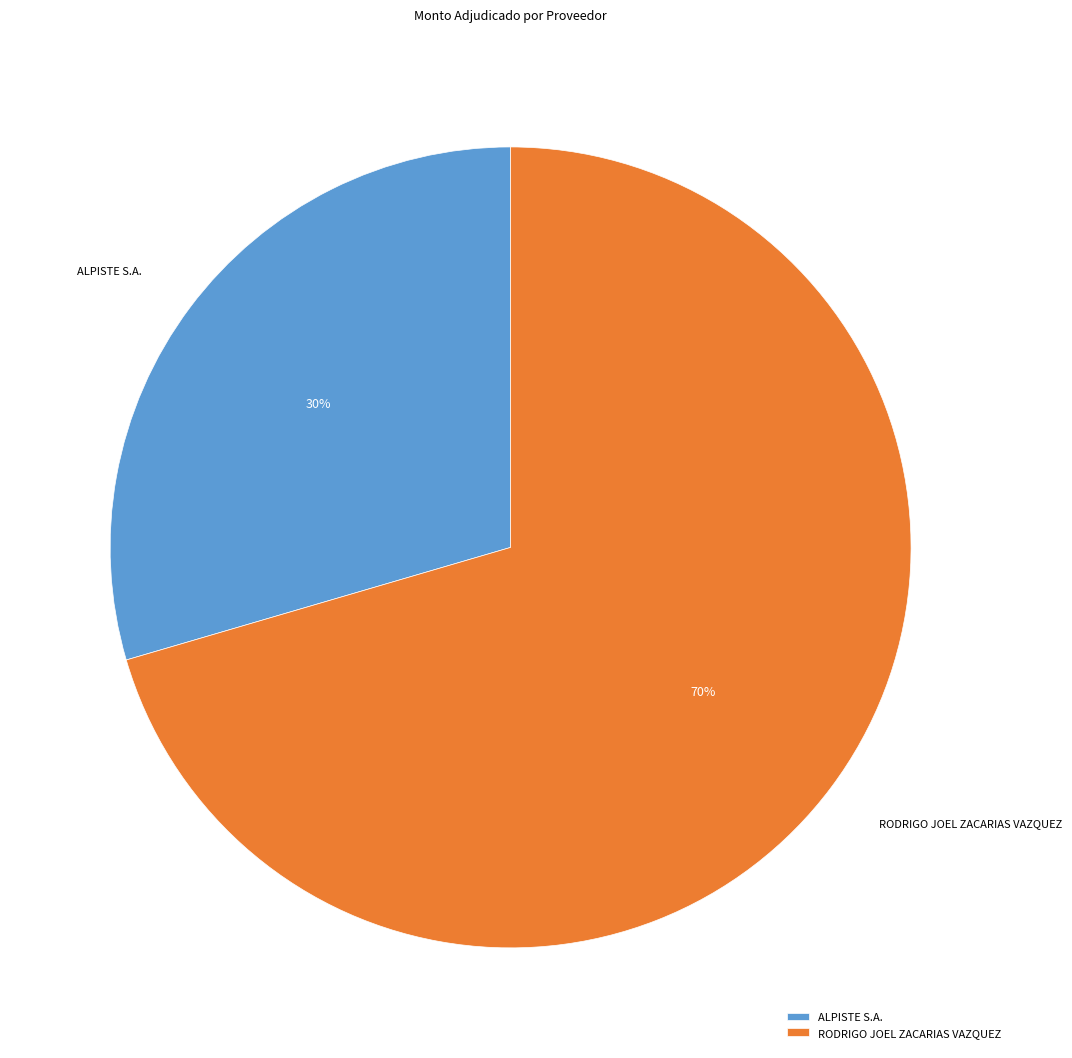

Between ALPISTE S.A. and RODRIGO JOEL ZACARIAS VAZQUEZ, which is larger?

RODRIGO JOEL ZACARIAS VAZQUEZ